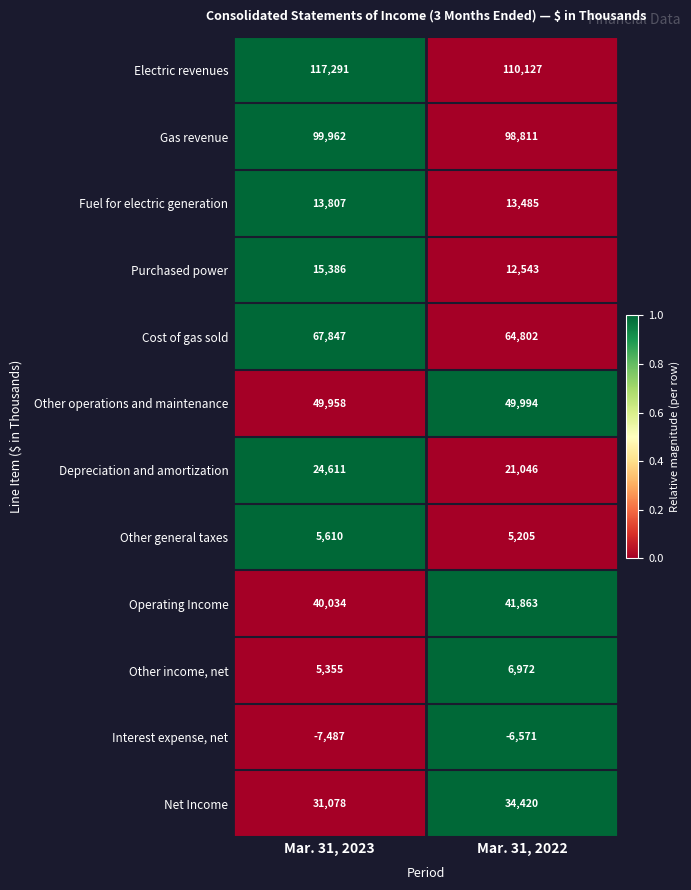

The value of Depreciation and amortization at Mar. 31, 2022 is 21046. True or false?

True